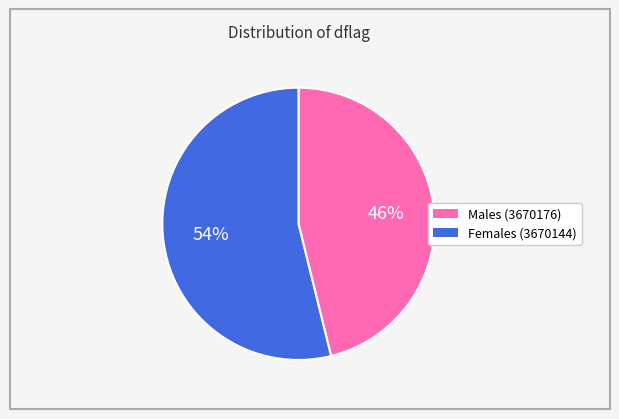

Does any single category account for the majority?

Yes